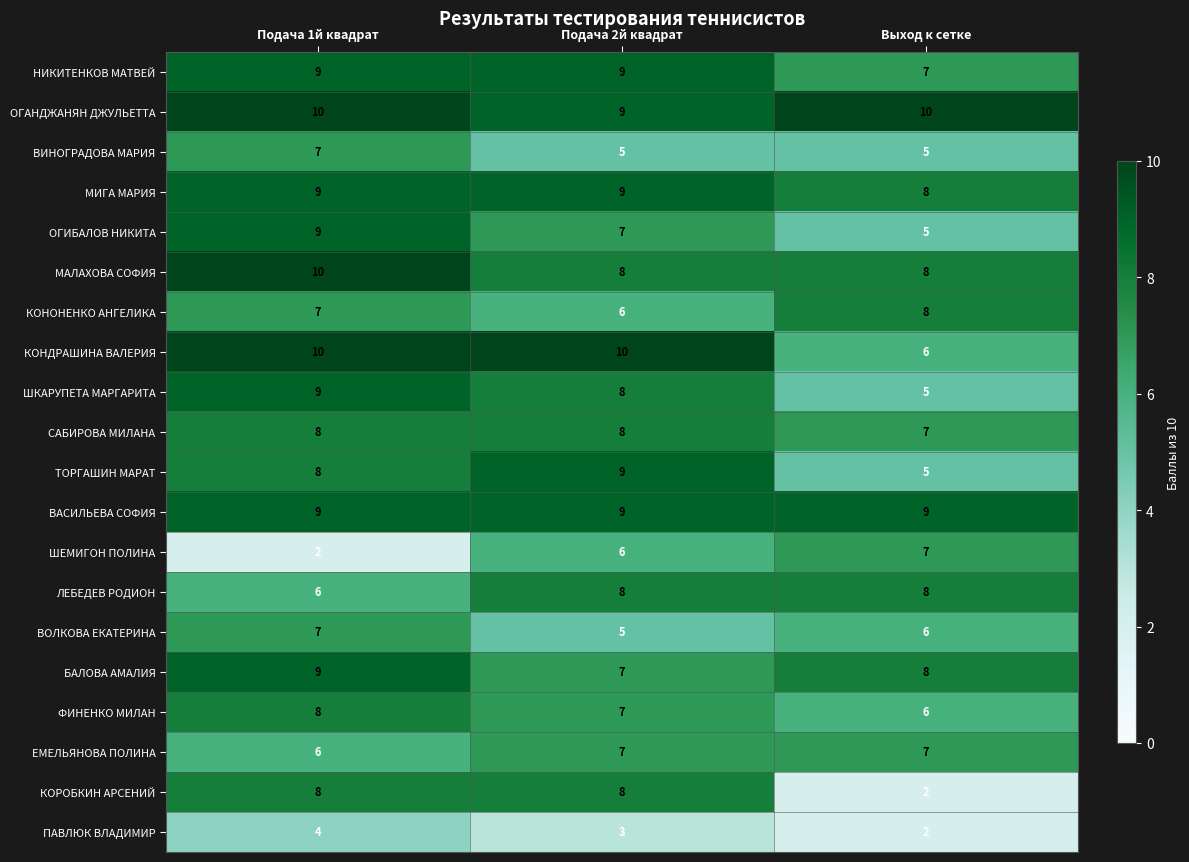

Count the ОГАНДЖАНЯН ДЖУЛЬЕТТА values in the range 9 to 10.

3